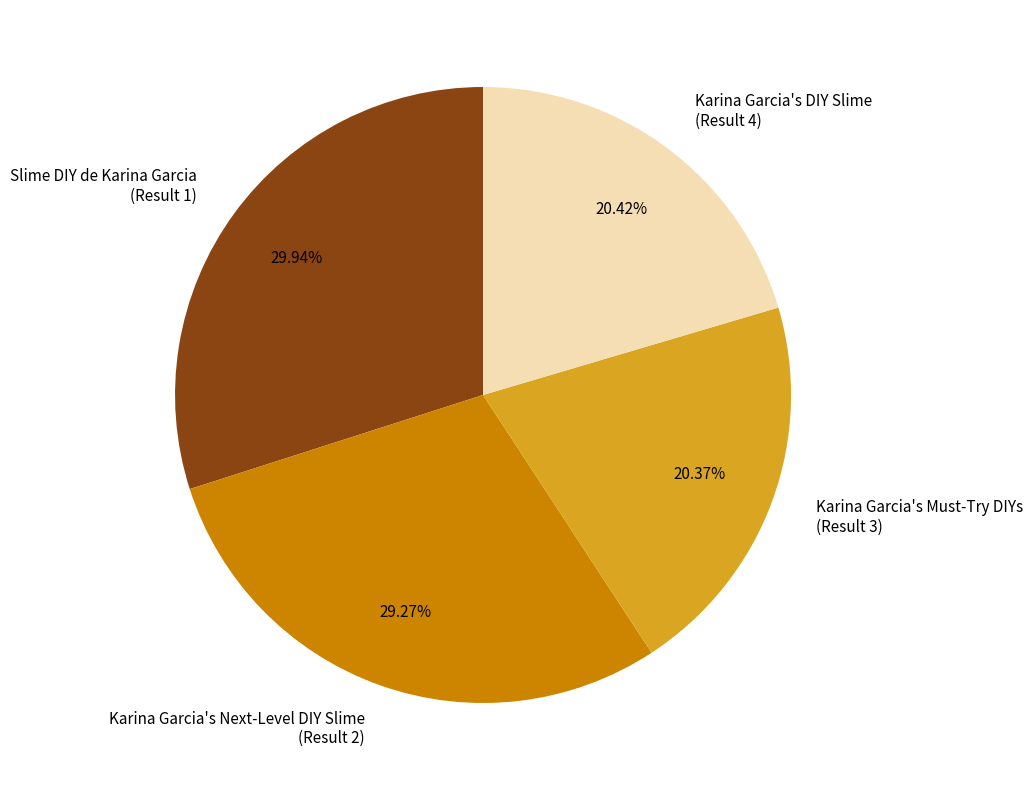

Does any single category account for the majority?

No